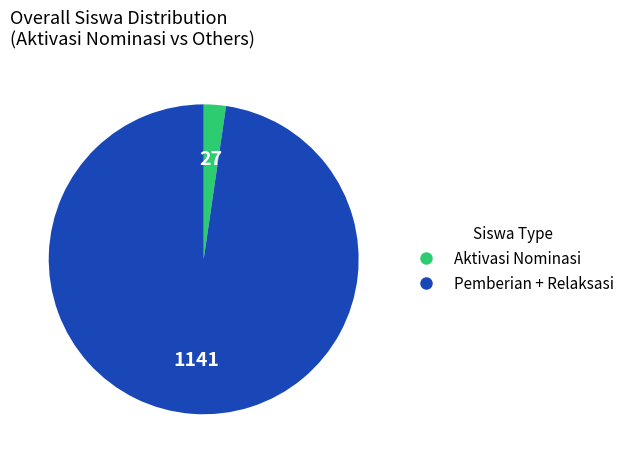

Is there any slice that represents more than half of the pie?

Yes